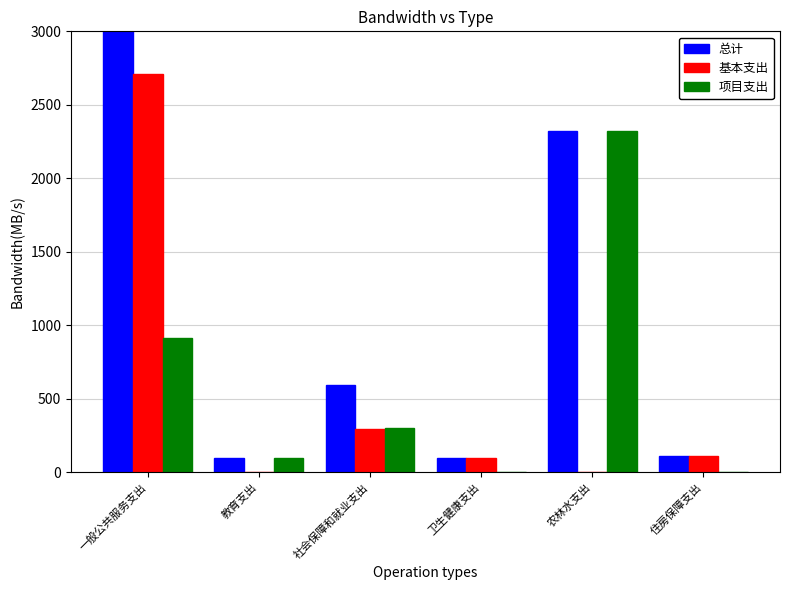

What is the sum of the 基本支出 values at 住房保障支出 and 农林水支出?

110.0